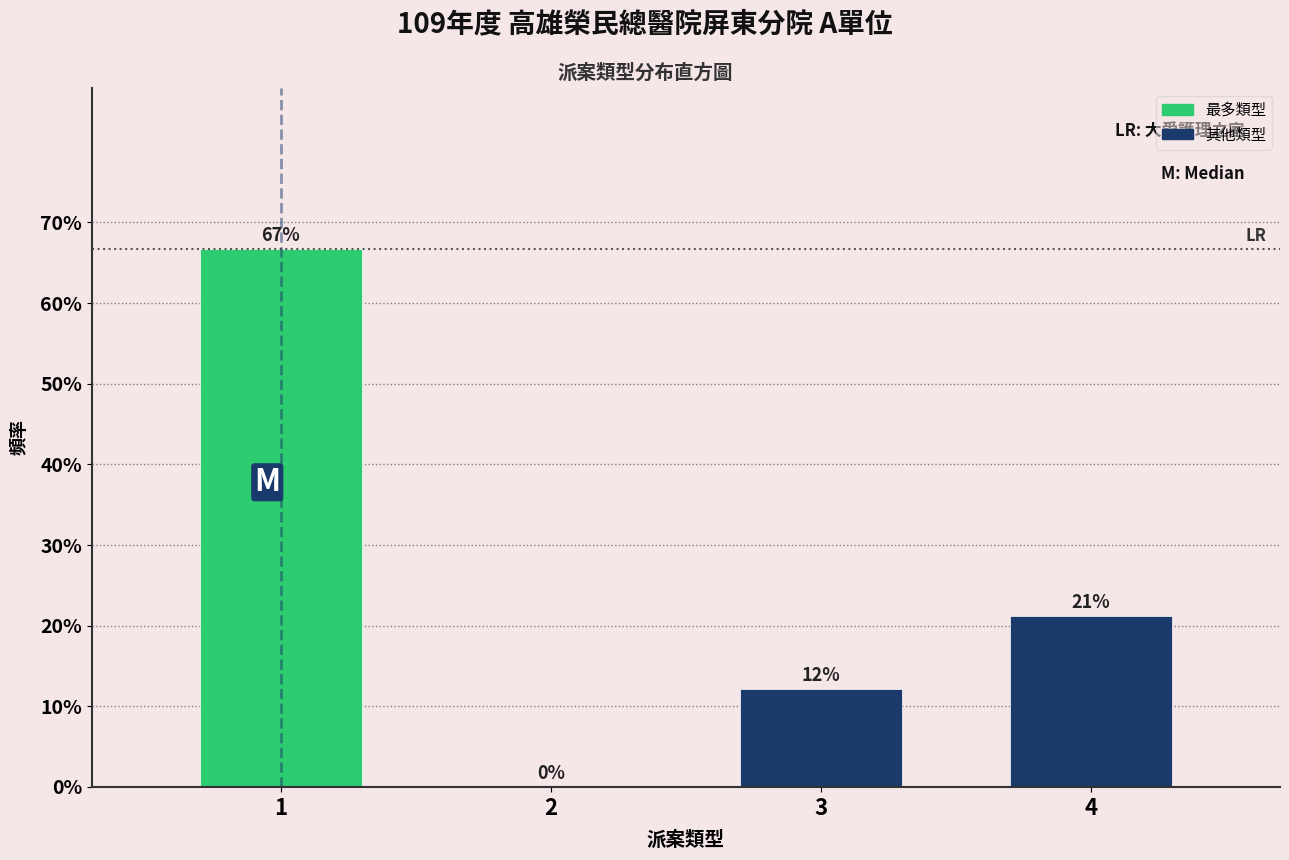

Are the bars horizontal?

No